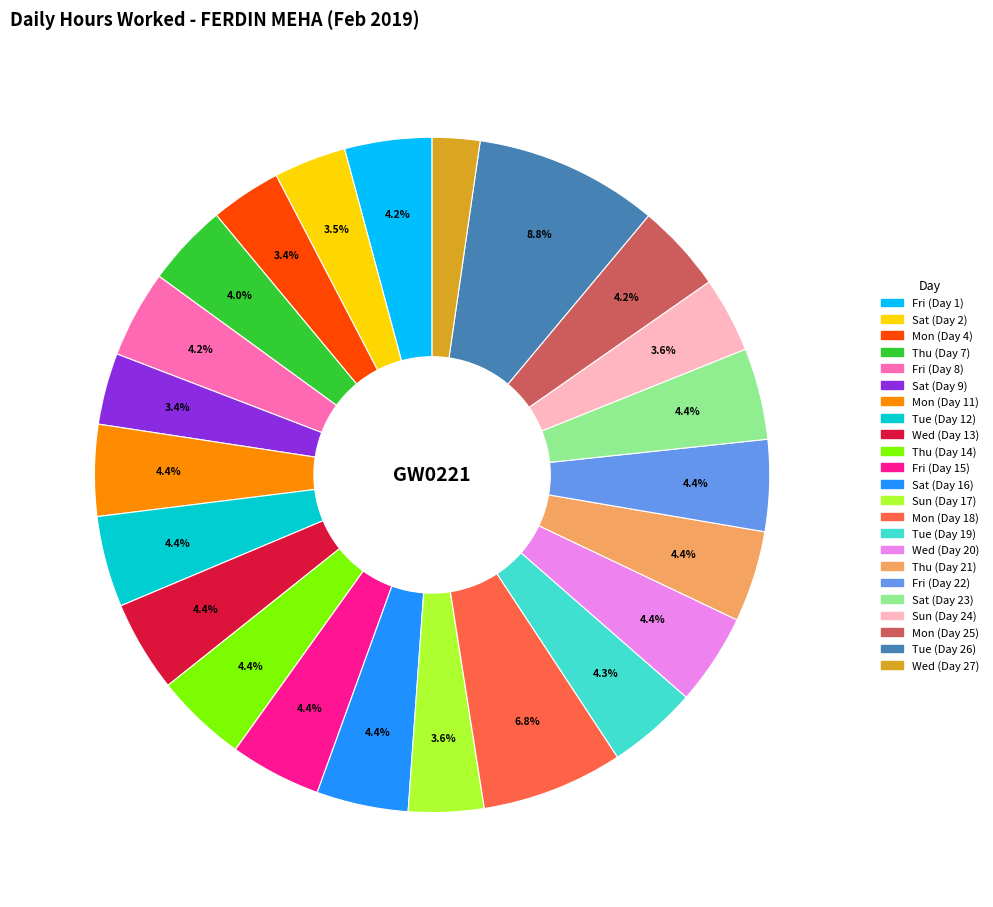

Approximately how many times larger is the value at Sat (Day 2) compared to Mon (Day 4)?

1.0